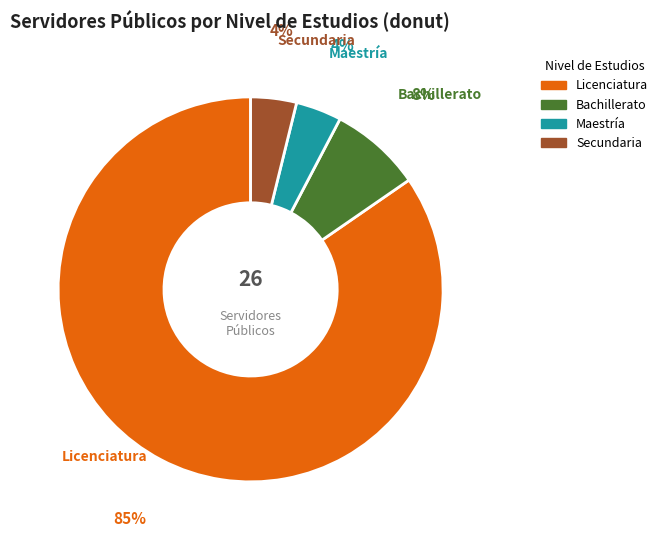

Approximately how many times larger is the value at Licenciatura compared to Bachillerato?

11.0